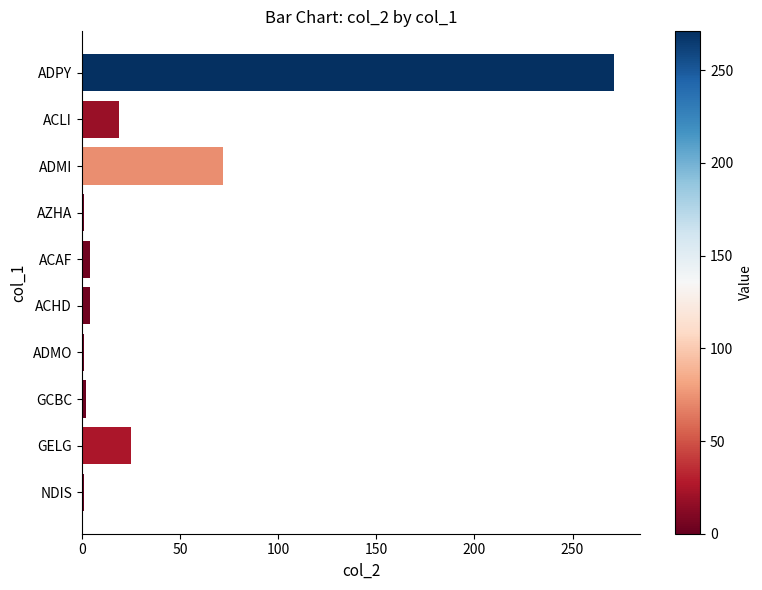

Which has a higher value, ADPY or ACHD?

ADPY